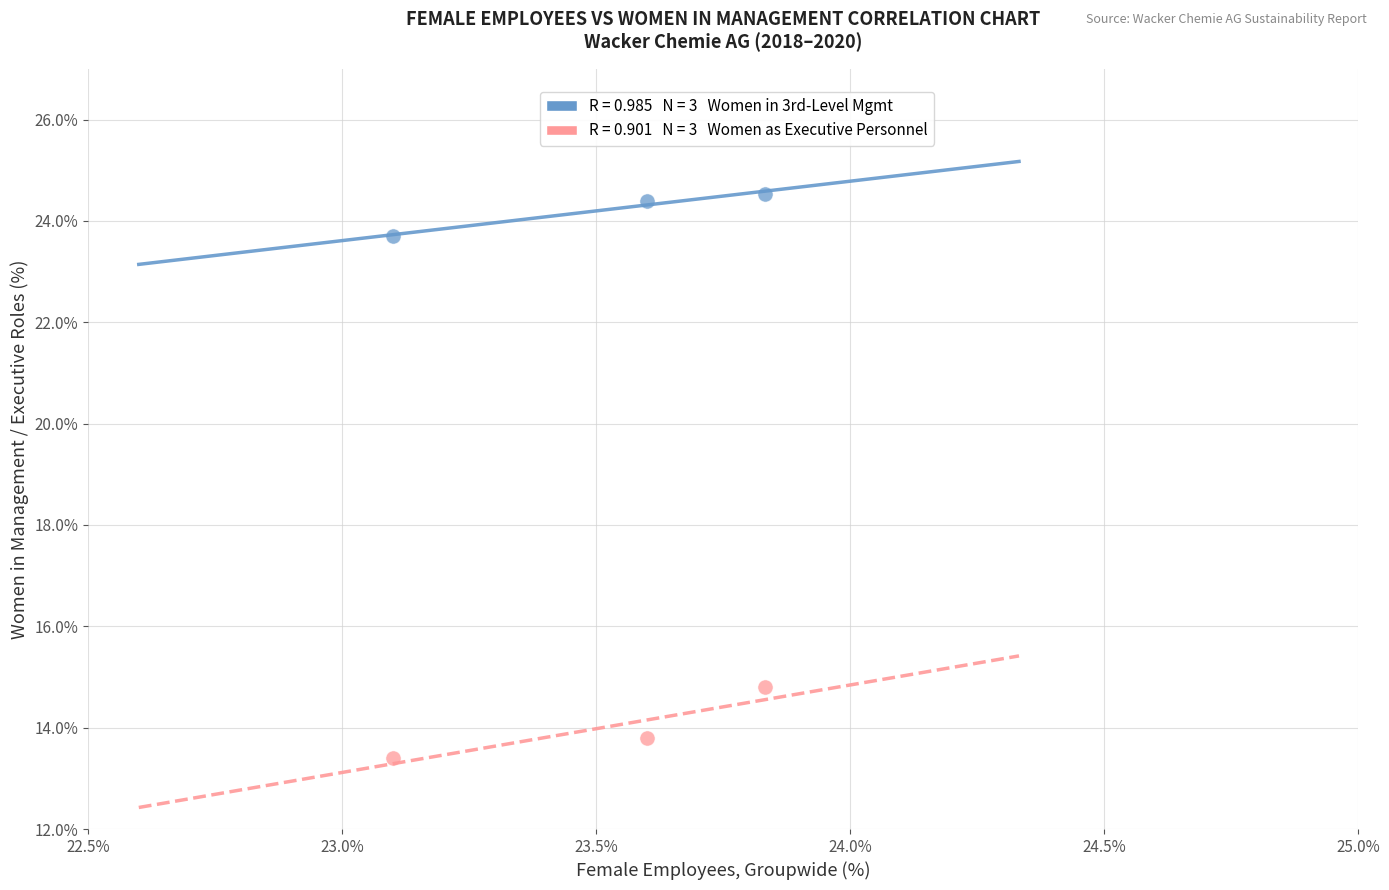

Across all data points, what is the average X value?

23.5